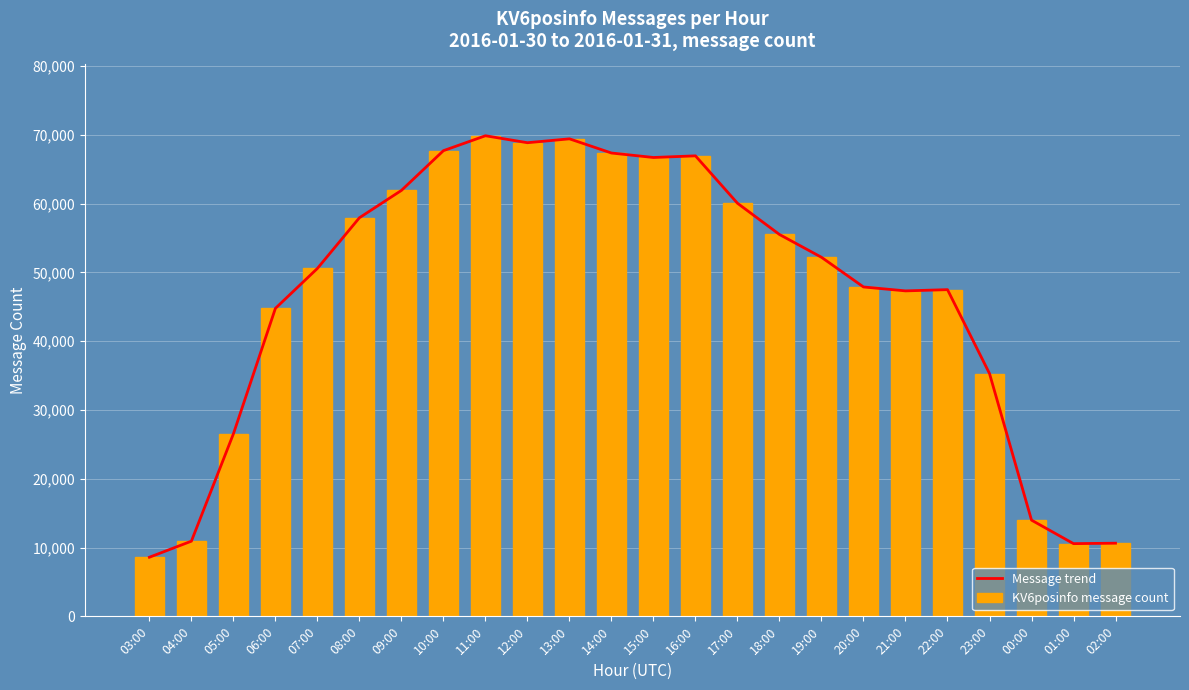

Rank the series by their maximum value, from lowest to highest.

Message trend, KV6posinfo message count